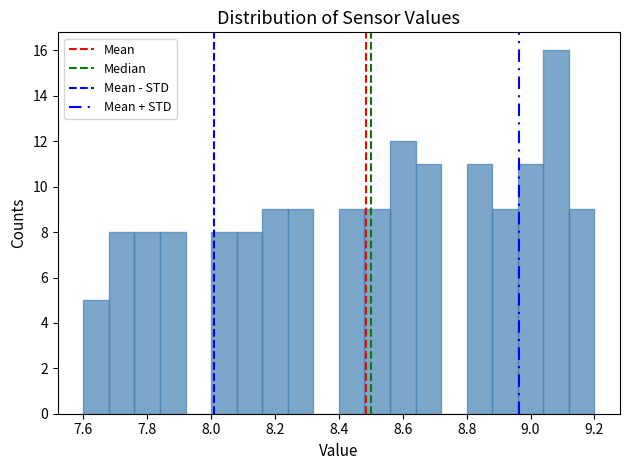

Reading left to right, list every bar in this chart as the range it spans on the x-axis followed by its height. The values are not printed on the chart, so give them approximately, as read against the axis.

7.60 to 7.68: 5
7.68 to 7.76: 8
7.76 to 7.84: 8
7.84 to 7.92: 8
7.92 to 8.00: 0
8.00 to 8.08: 8
8.08 to 8.16: 8
8.16 to 8.24: 9
8.24 to 8.32: 9
8.32 to 8.40: 0
8.40 to 8.48: 9
8.48 to 8.56: 9
8.56 to 8.64: 12
8.64 to 8.72: 11
8.72 to 8.80: 0
8.80 to 8.88: 11
8.88 to 8.96: 9
8.96 to 9.04: 11
9.04 to 9.12: 16
9.12 to 9.20: 9